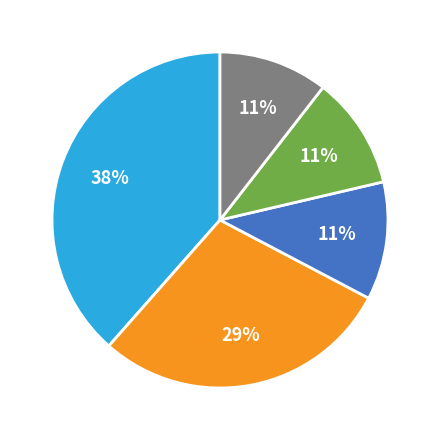

Is there a majority slice in this chart?

No